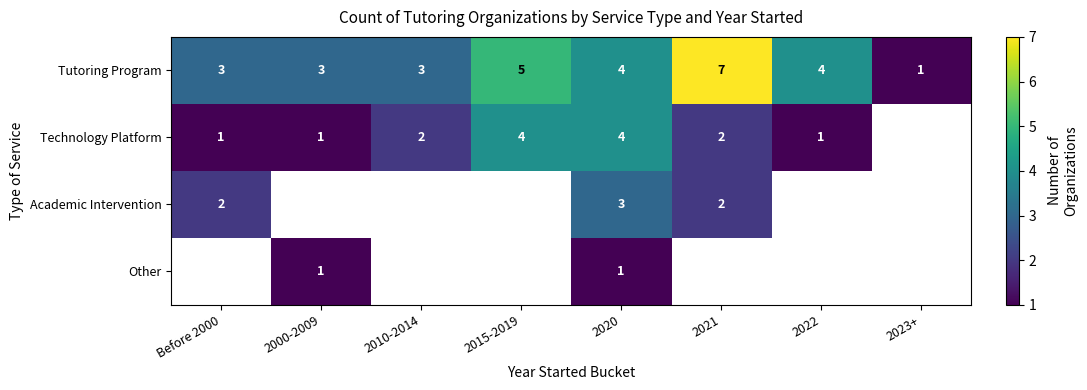

What value does the Tutoring Program series have at 2022?

4